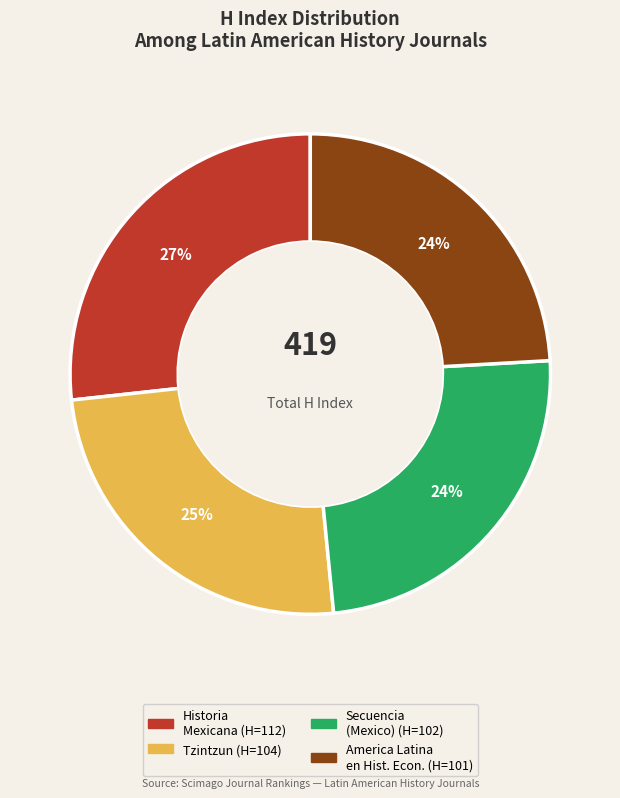

To the nearest percent, what is the difference between the largest and smallest slice percentages?

3%